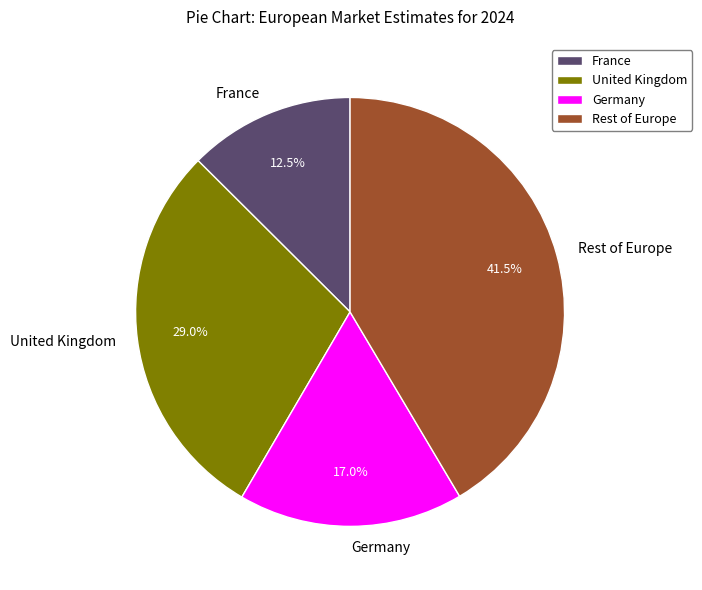

Is United Kingdom the majority of the pie?

No